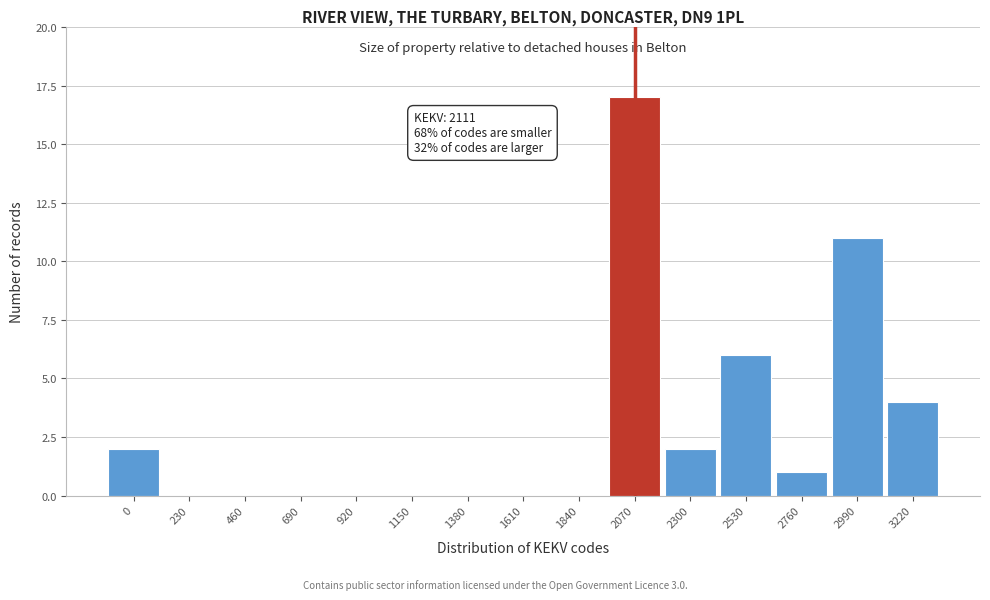

Reading left to right, transcribe all the data shown in this chart.

0=2	230=0	460=0	690=0	920=0	1150=0	1380=0	1610=0	1840=0	2070=17	2300=2	2530=6	2760=1	2990=11	3220=4